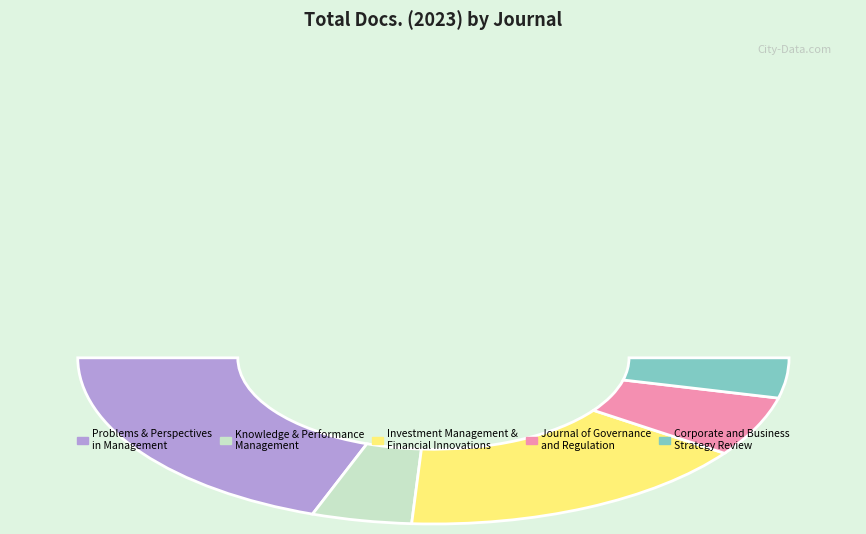

To the nearest percent, what is the average slice percentage?

20%